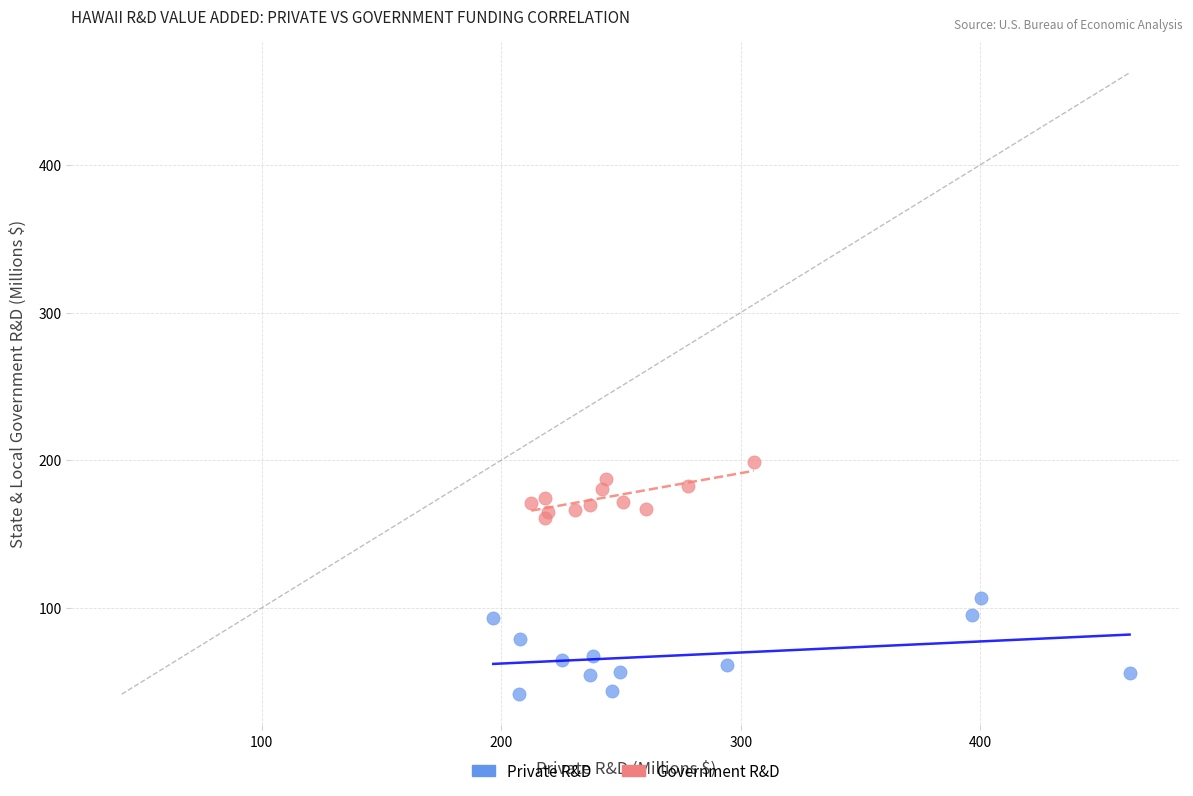

What are all the series names shown in the legend?

Private R&D, Government R&D